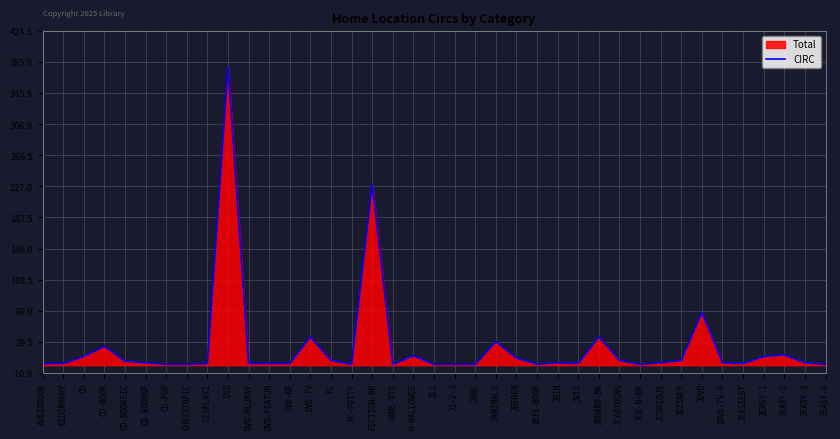

Which label corresponds to the largest value in the chart?

DVD